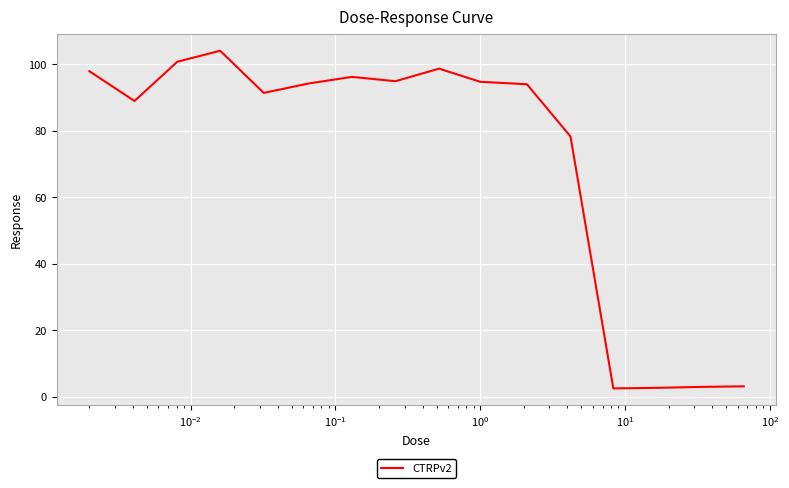

What is the average value?

71.6